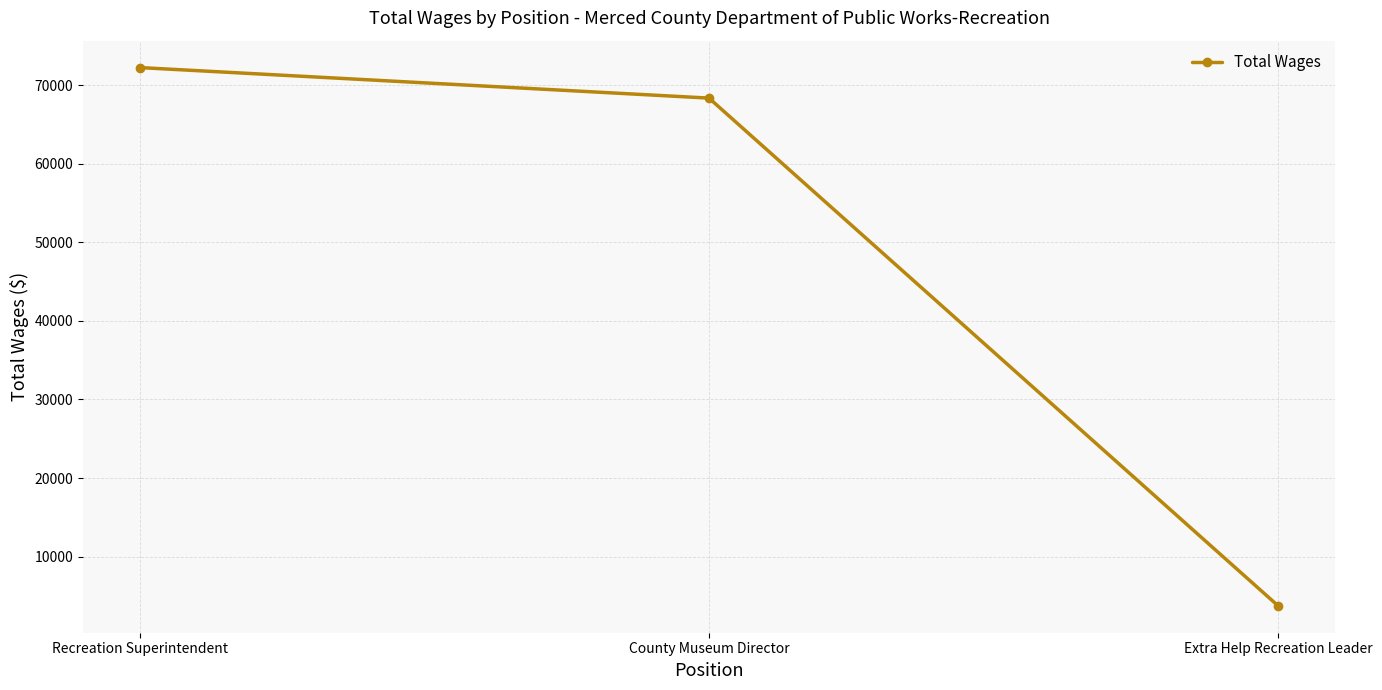

Rank the categories by value from highest to lowest.

Recreation Superintendent, County Museum Director, Extra Help Recreation Leader